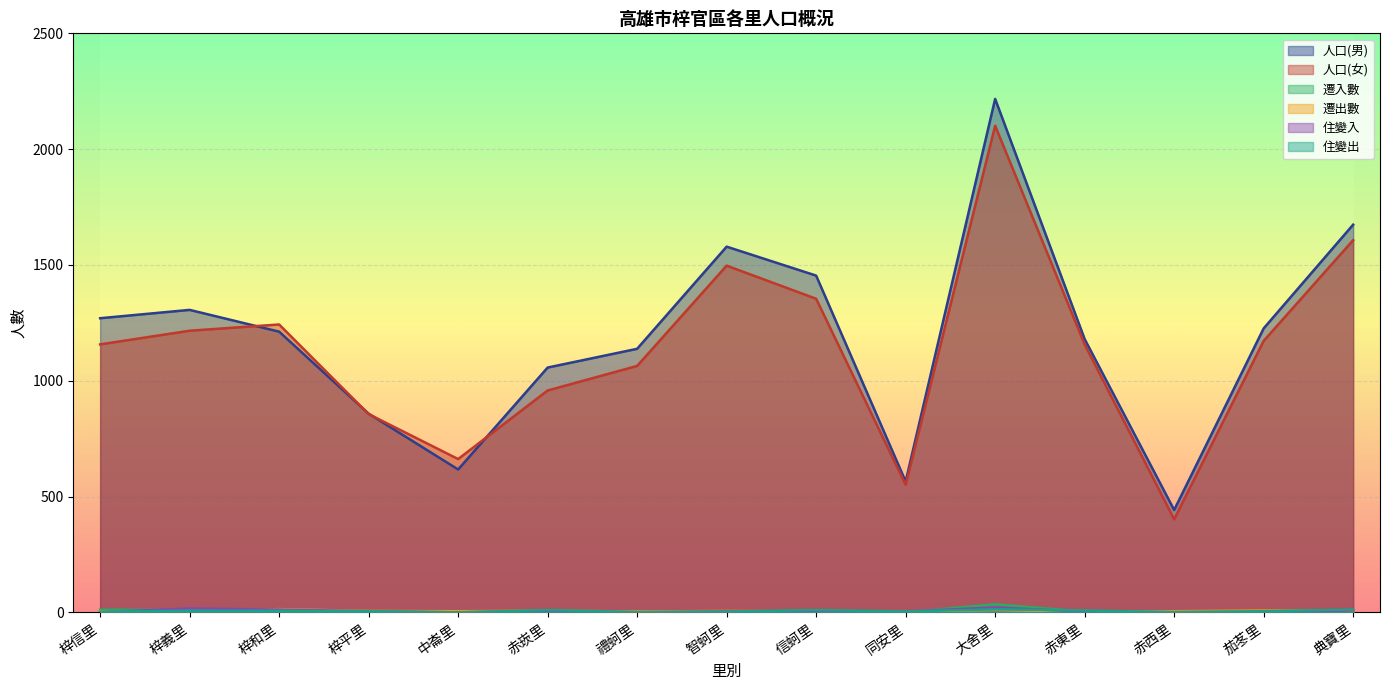

The 人口(女) series shows 348 at 同安里. True or false?

False